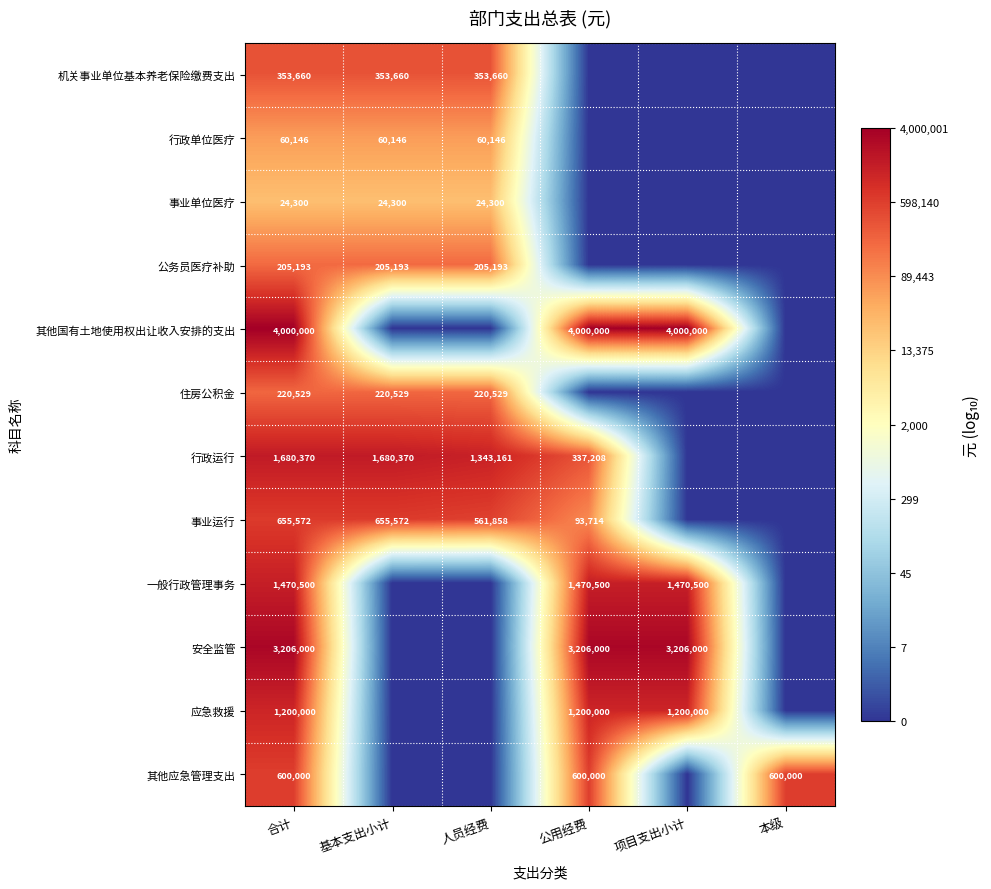

True or false: 事业运行 has a value of 158264 at 公用经费.

False